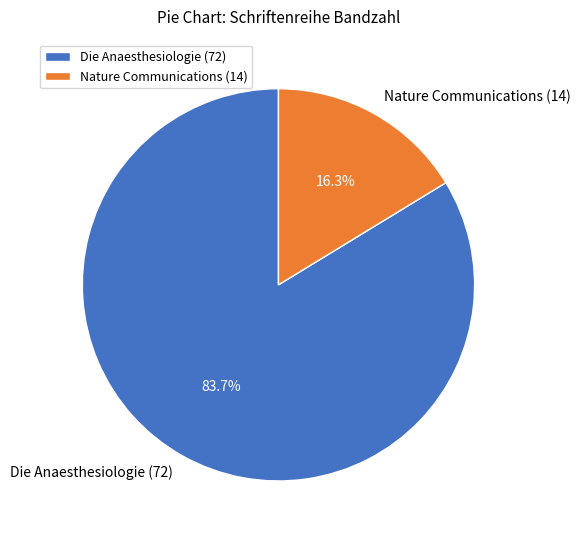

To the nearest percent, what portion does Die Anaesthesiologie (72) represent?

84%